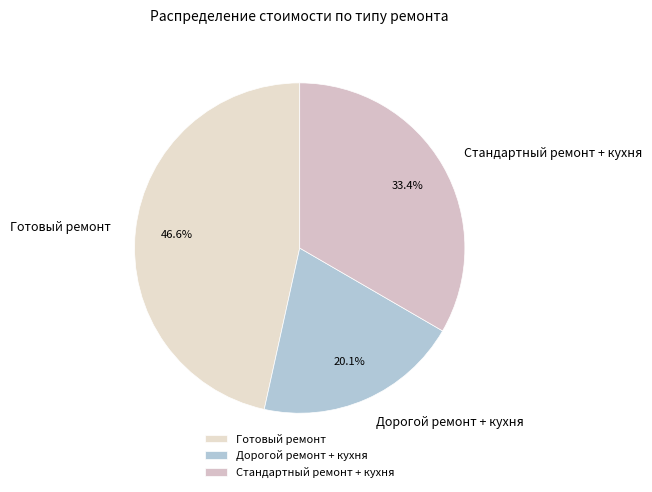

Which has a higher value, Дорогой ремонт + кухня or Стандартный ремонт + кухня?

Стандартный ремонт + кухня